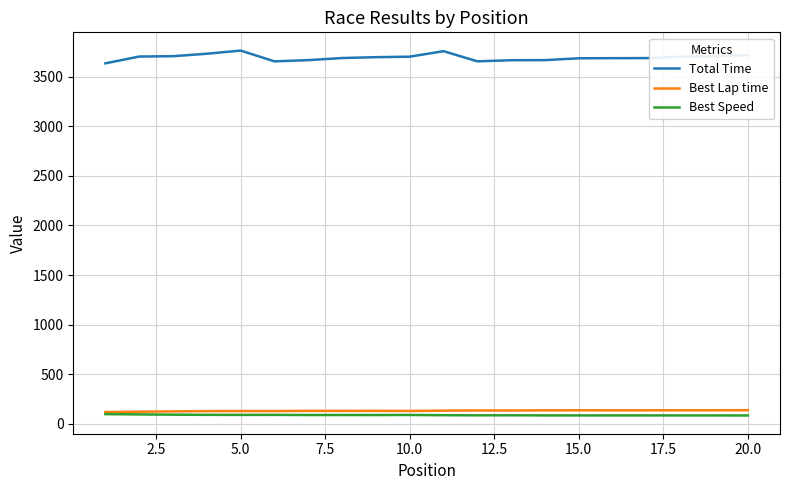

True or false: Best Speed and Total Time cross at least once.

False